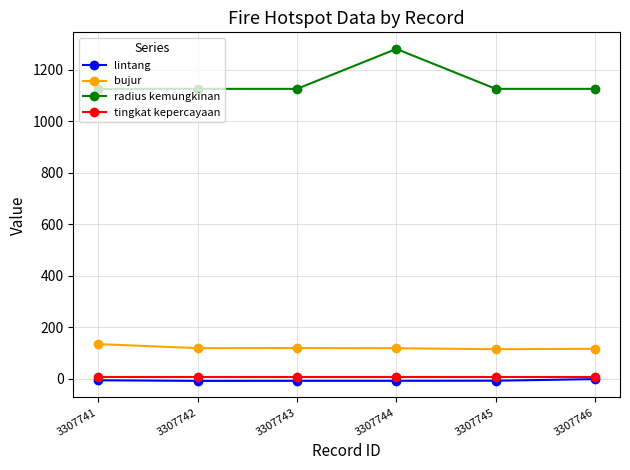

True or false: radius kemungkinan has more than 2 points higher than both neighbors.

False